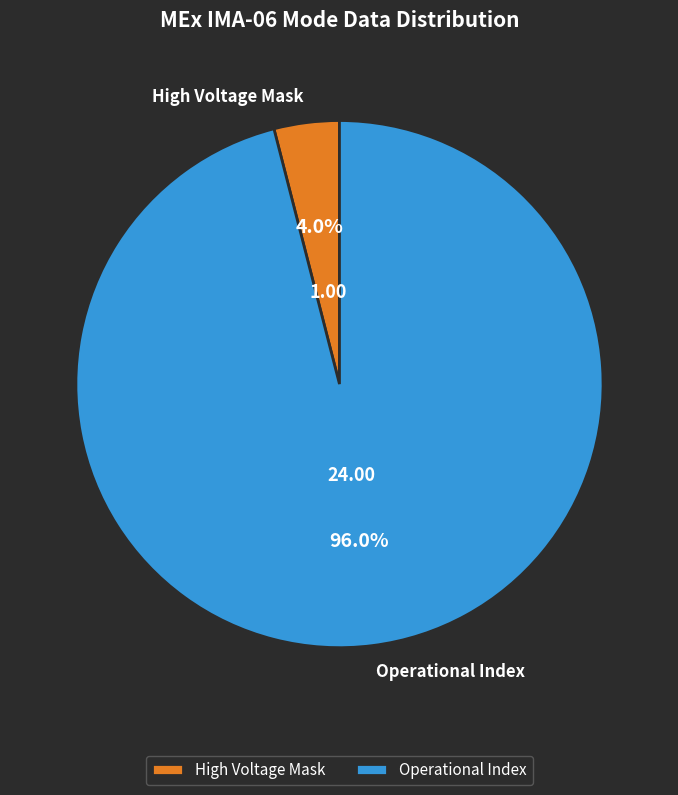

Does any single category account for the majority?

Yes